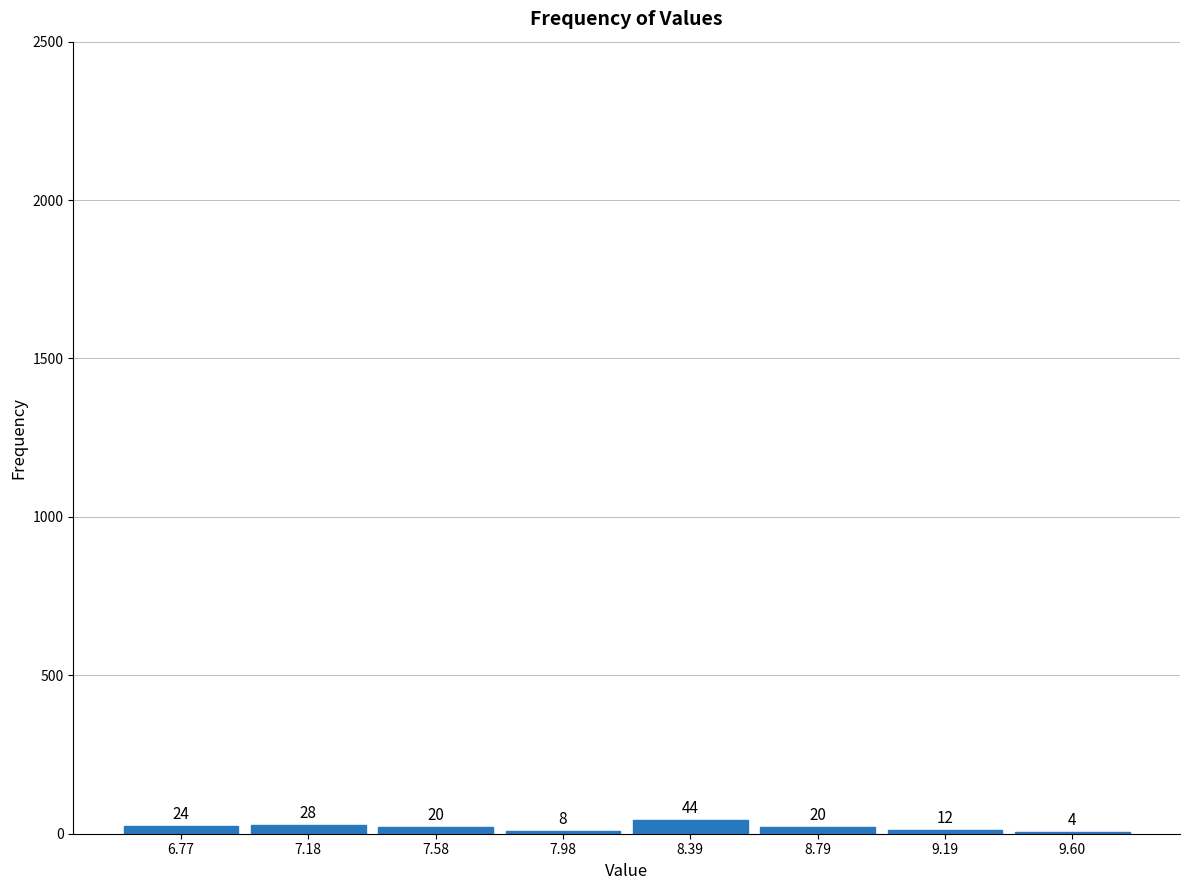

Reading left to right, list every bar in this chart as the range it spans on the x-axis followed by its height. The bar edges are not printed on the chart, so give them approximately, as read against the axis.

6.55 to 6.95: 24
6.95 to 7.40: 28
7.40 to 7.80: 20
7.80 to 8.20: 8
8.20 to 8.60: 44
8.60 to 9.00: 20
9.00 to 9.40: 12
9.40 to 9.80: 4